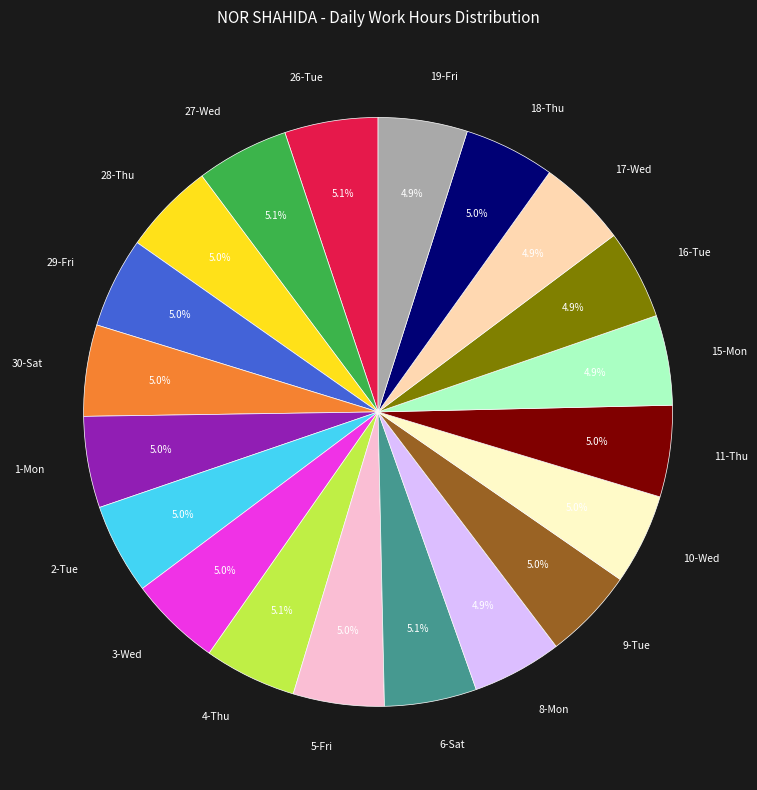

What percentage is the 29-Fri slice, to the nearest percent?

5%